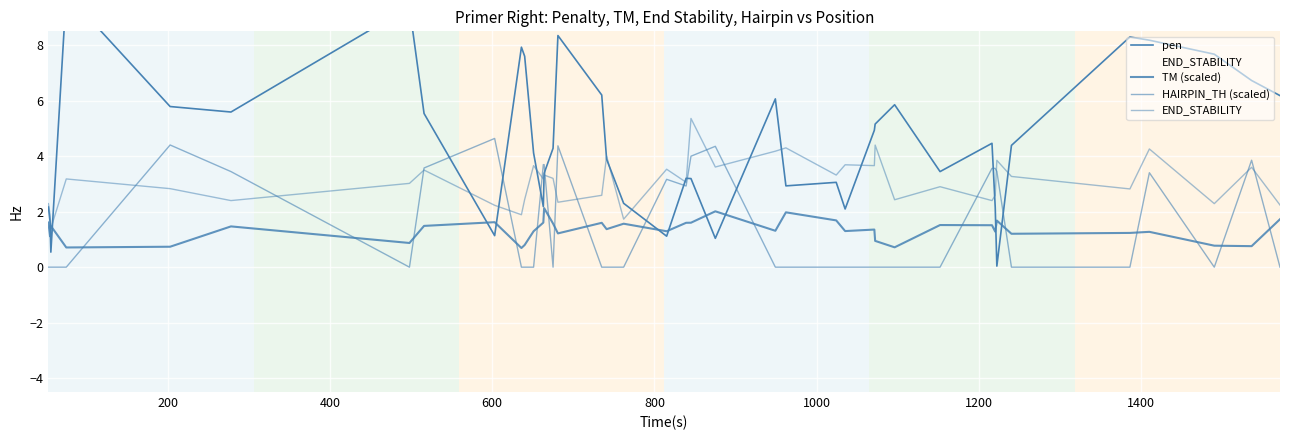

How many lines are shown in the chart?

4